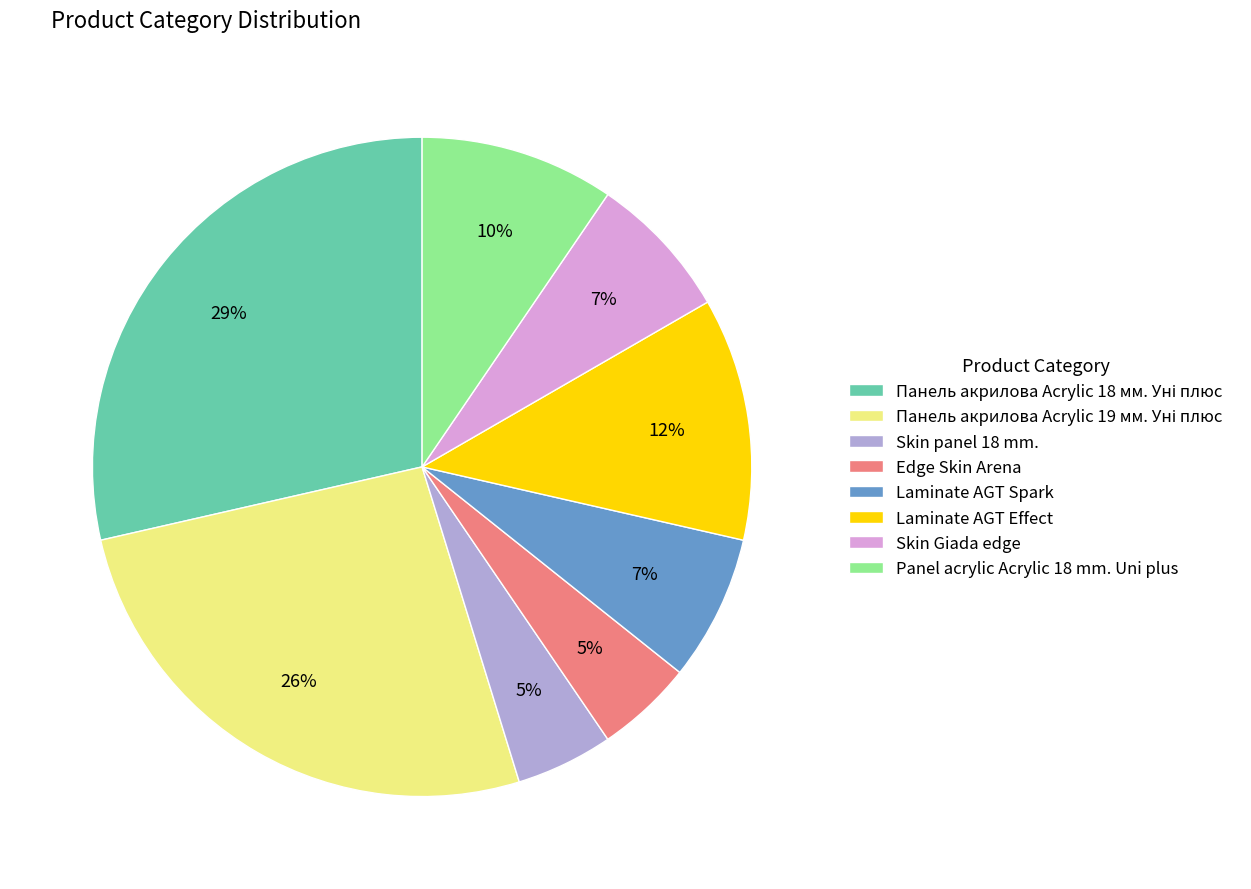

To the nearest percent, what percentage of the pie is Edge Skin Arena?

5%